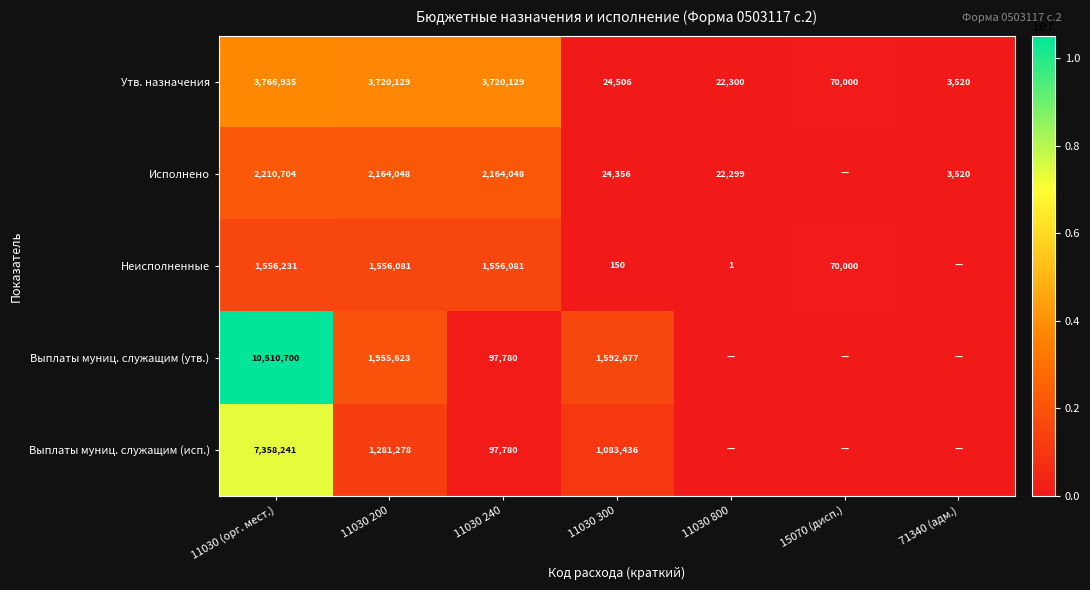

What is the difference between the highest and lowest values at 11030 800?

22300.0